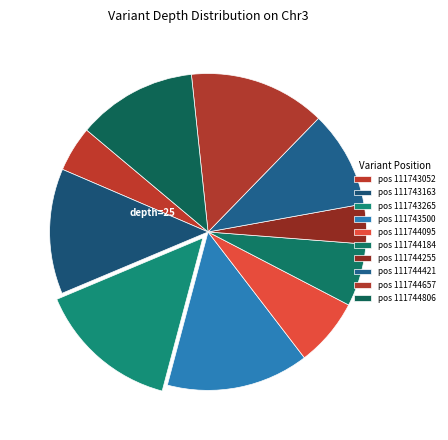

How many slices are in this pie chart?

10